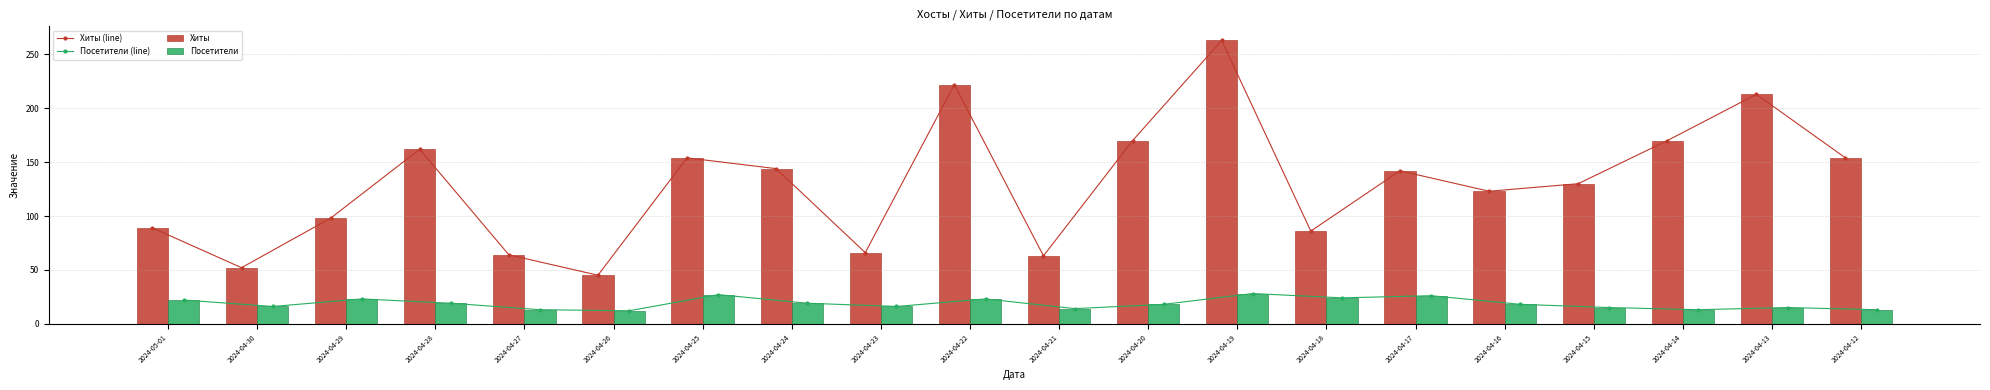

What is the sum of all Посетители values?

374